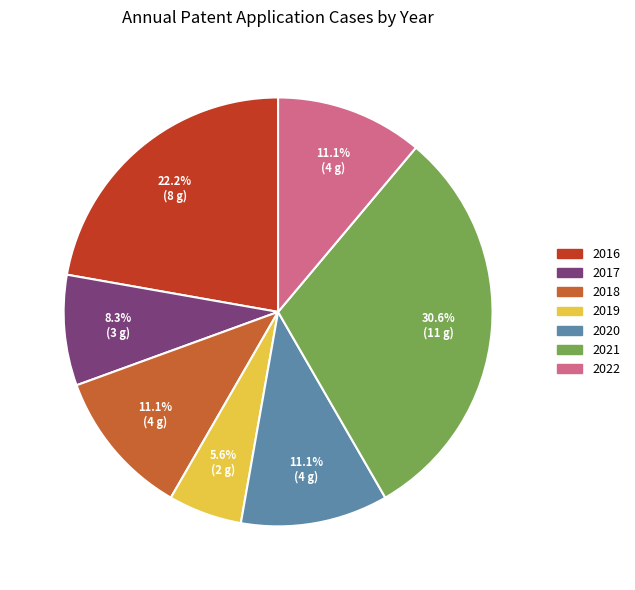

To the nearest percent, what percentage of the pie is 2019?

6%